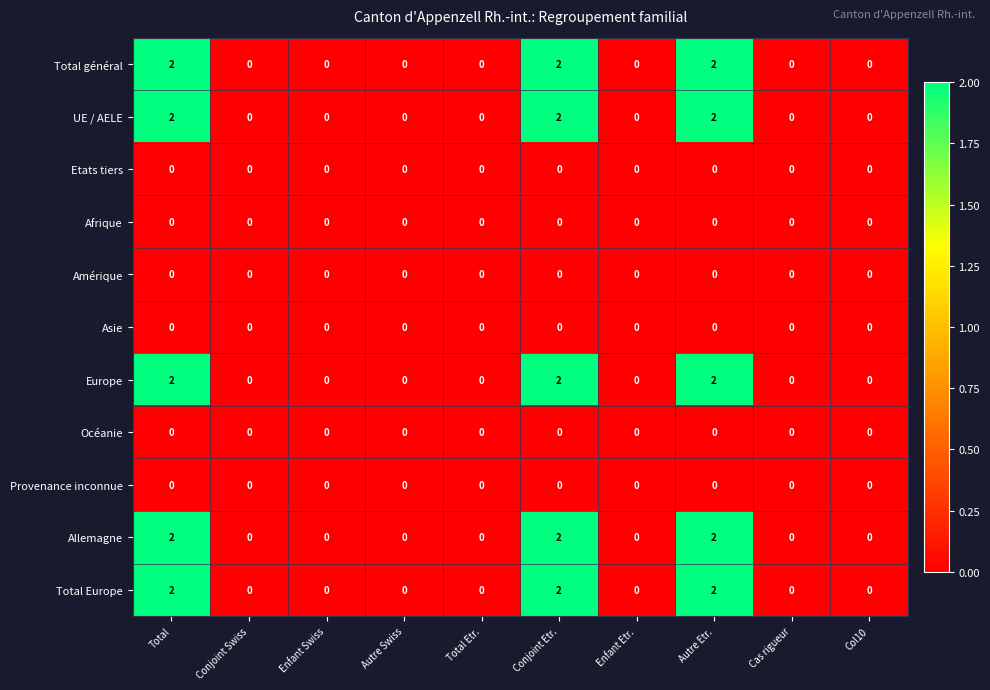

The value of UE / AELE at Conjoint Swiss is -1. True or false?

False